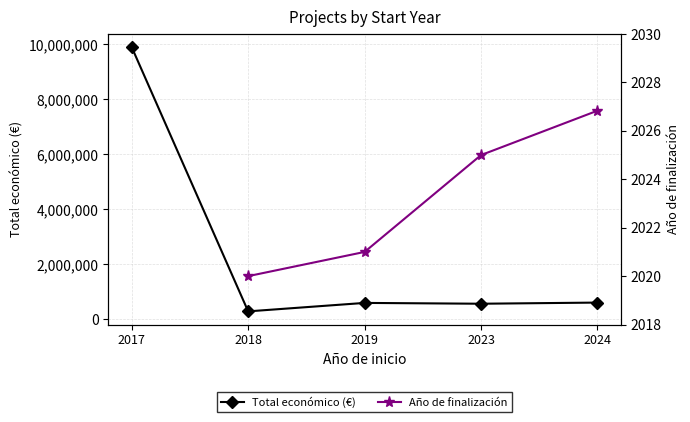

At which label does Total económico (€) first exceed 595917?

2017